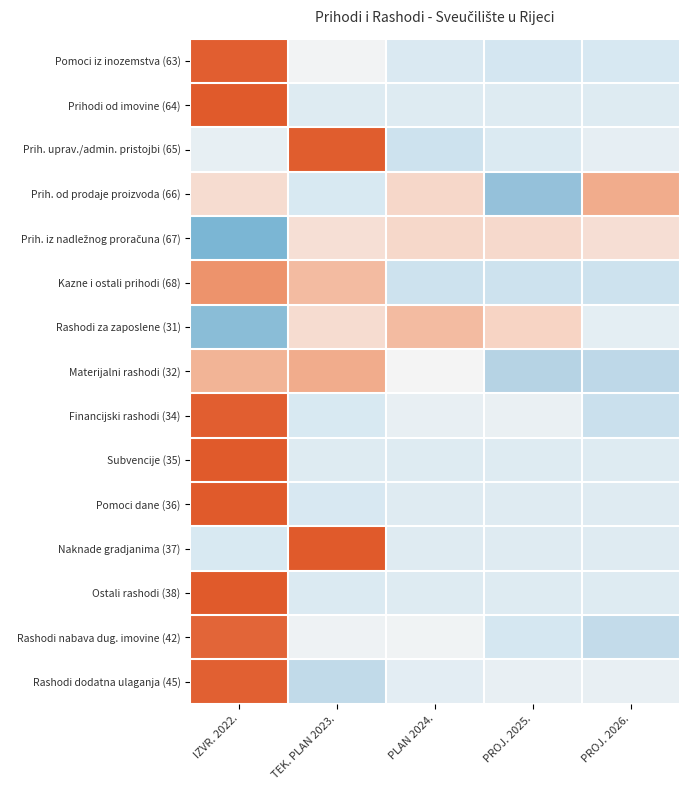

What is the smallest value displayed?

-2.0